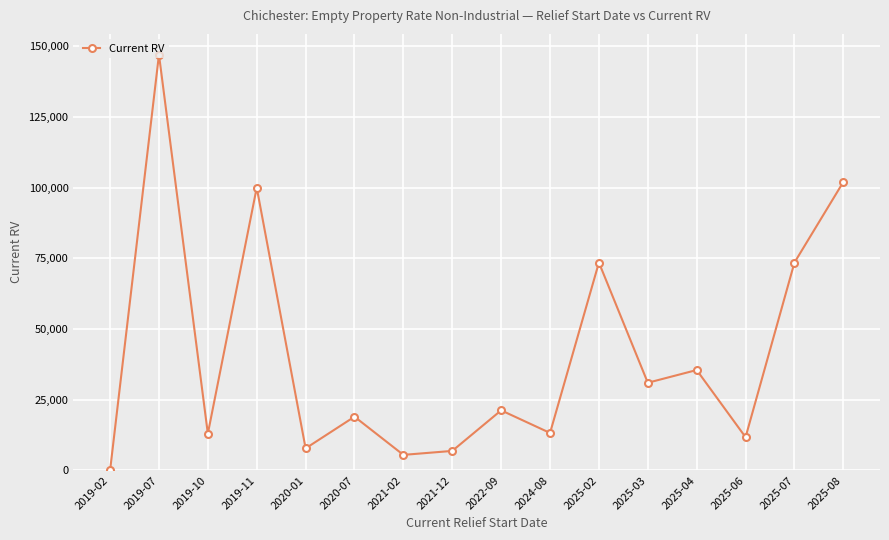

What is the ratio of the value at 2019-11 to the value at 2020-01?

12.8